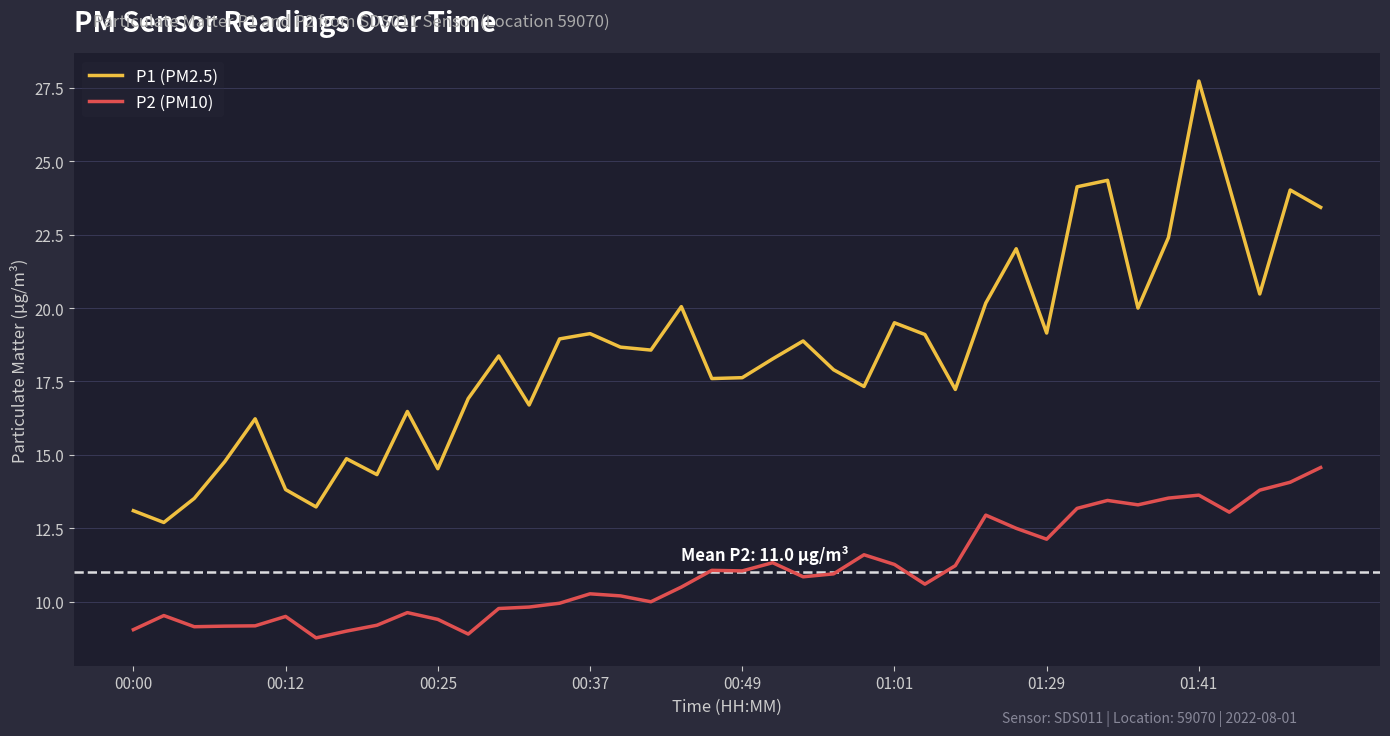

What is the difference between the maximum and minimum values in the P2 (PM10) series?

5.8